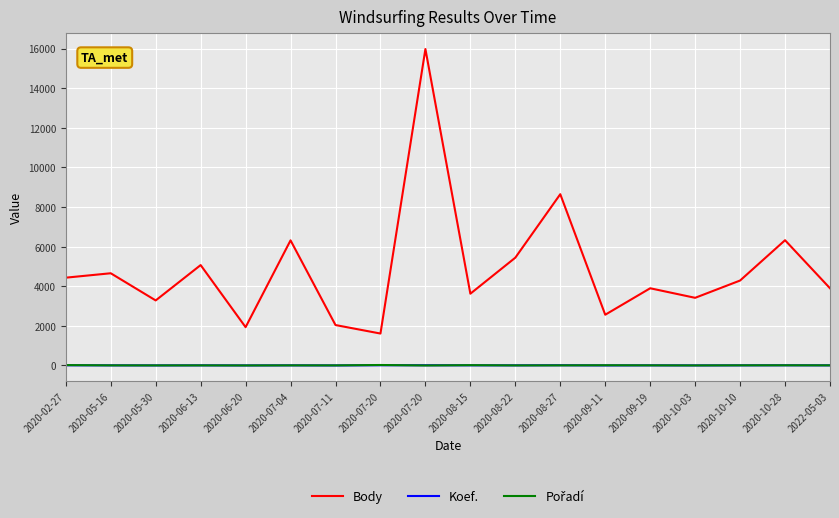

The Body series shows 3899 at 2022-05-03. True or false?

True